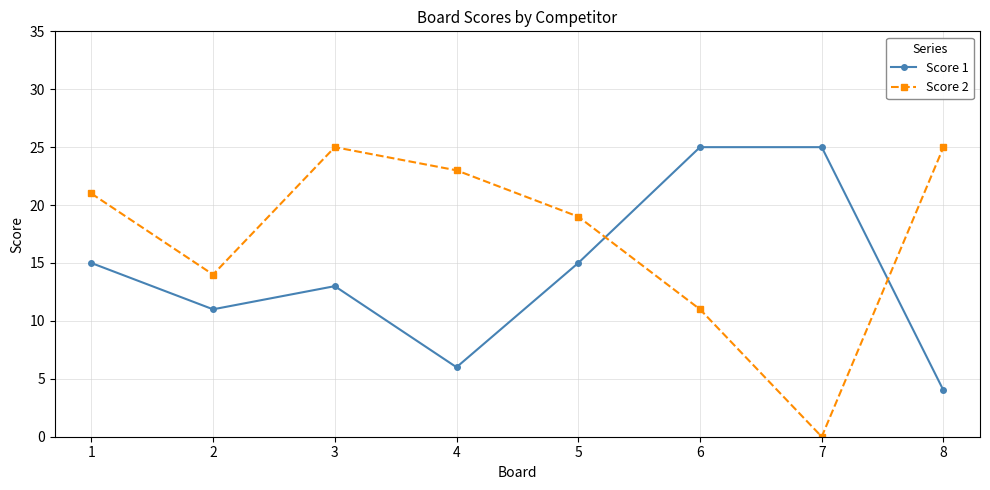

Rank the series at 6 from highest to lowest value.

Score 1, Score 2